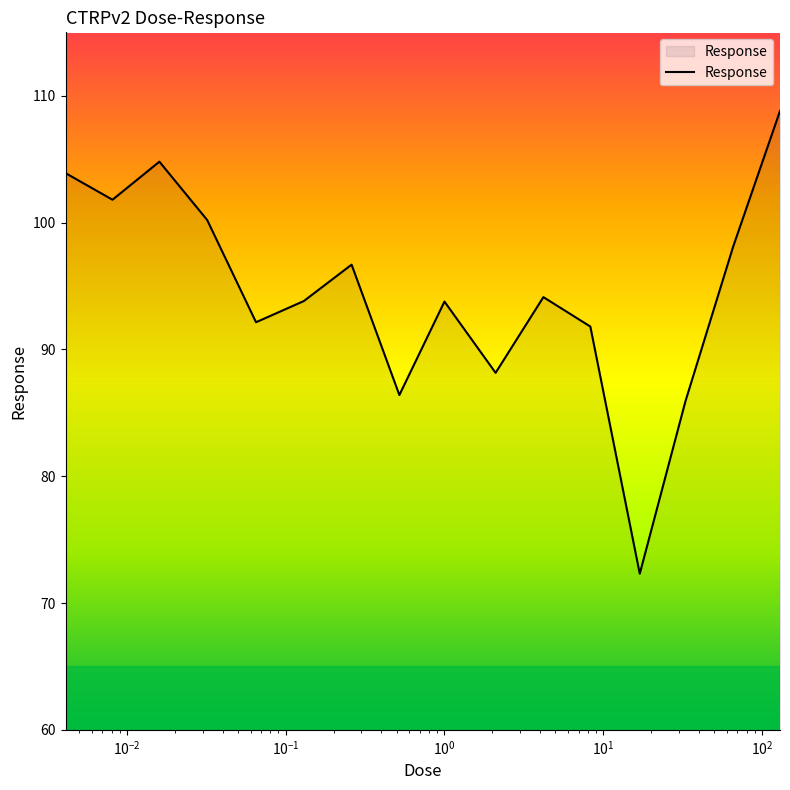

What is the difference between the maximum and minimum values?

36.5